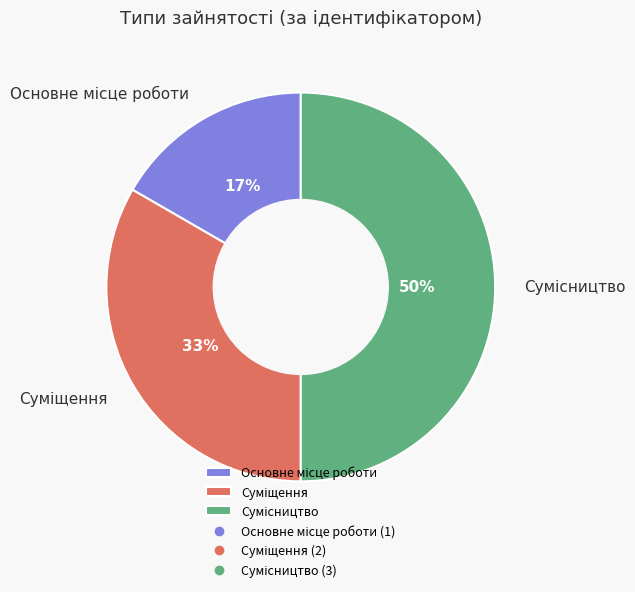

How many segments does this pie chart have?

3